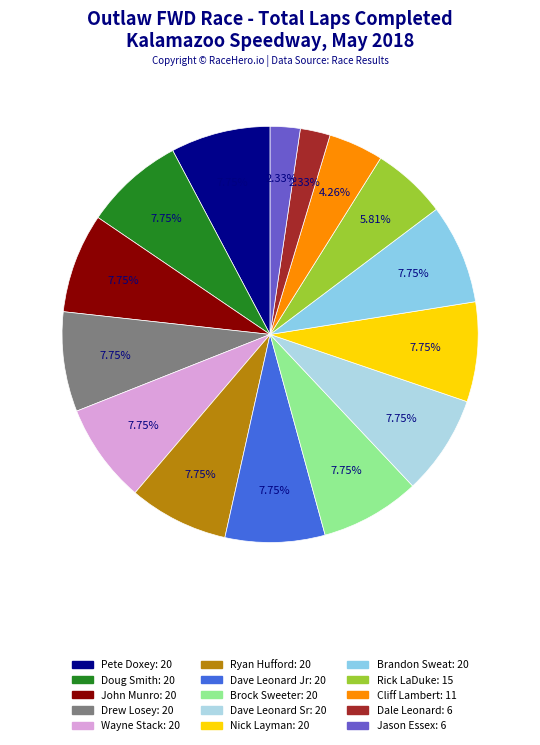

The Rick LaDuke slice represents 1% of the pie. True or false?

False